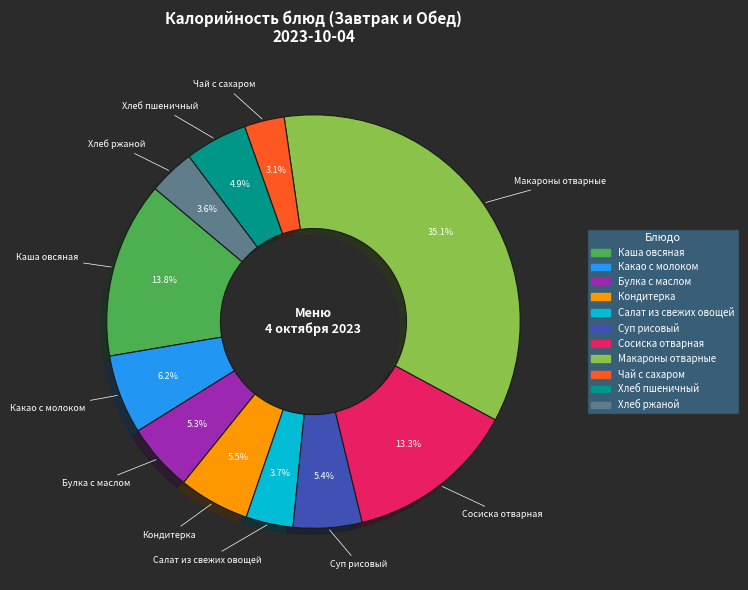

To the nearest percent, what is the difference between the Макароны отварные and Какао с молоком slice percentages?

29%